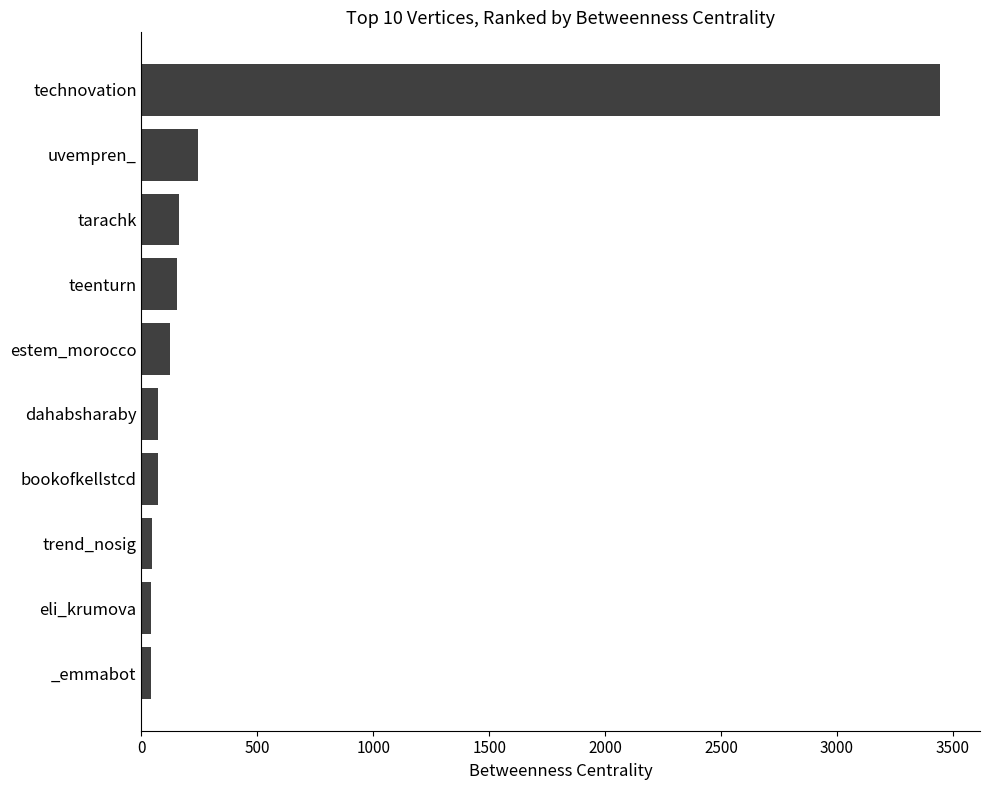

Between tarachk and uvempren_, which is larger?

uvempren_